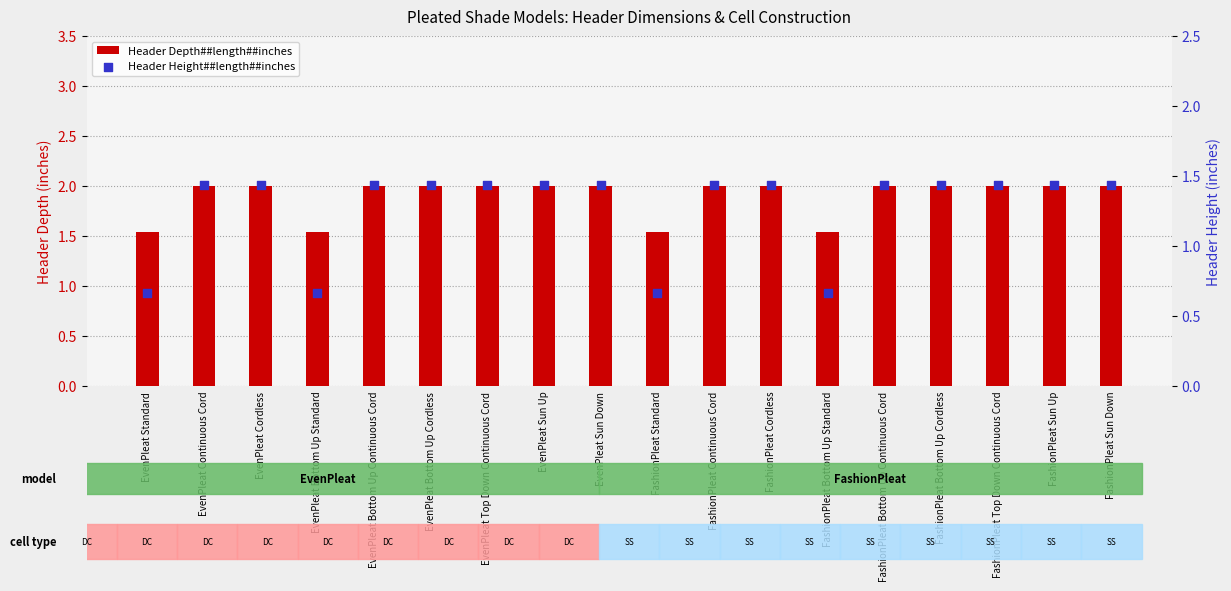

Which series reaches the minimum Y coordinate?

Header Height##length##inches